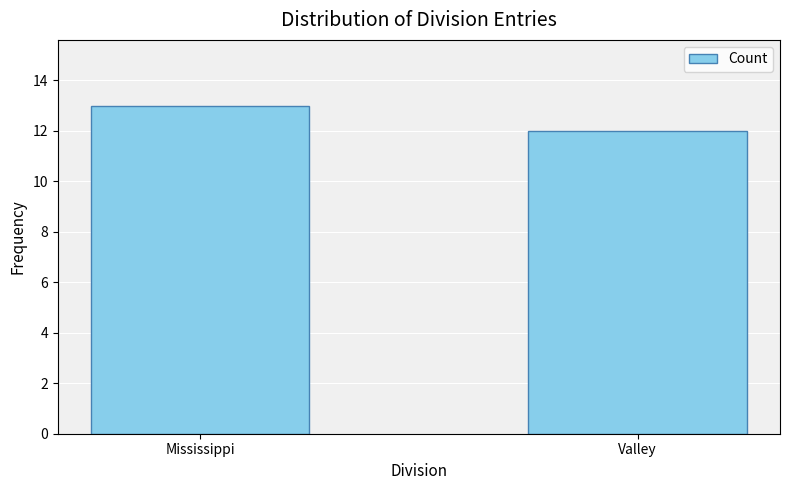

Reading right to left, extract all data points from this chart.

Valley=12	Mississippi=13